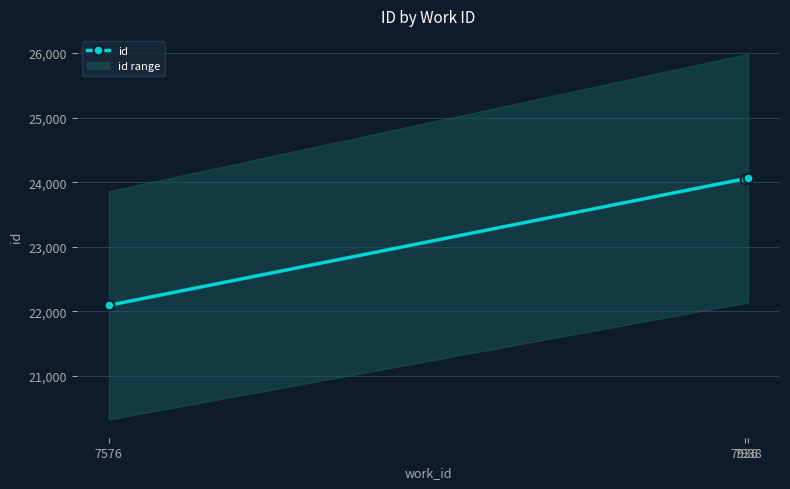

Read the value at 7576, to the nearest 50.

22100